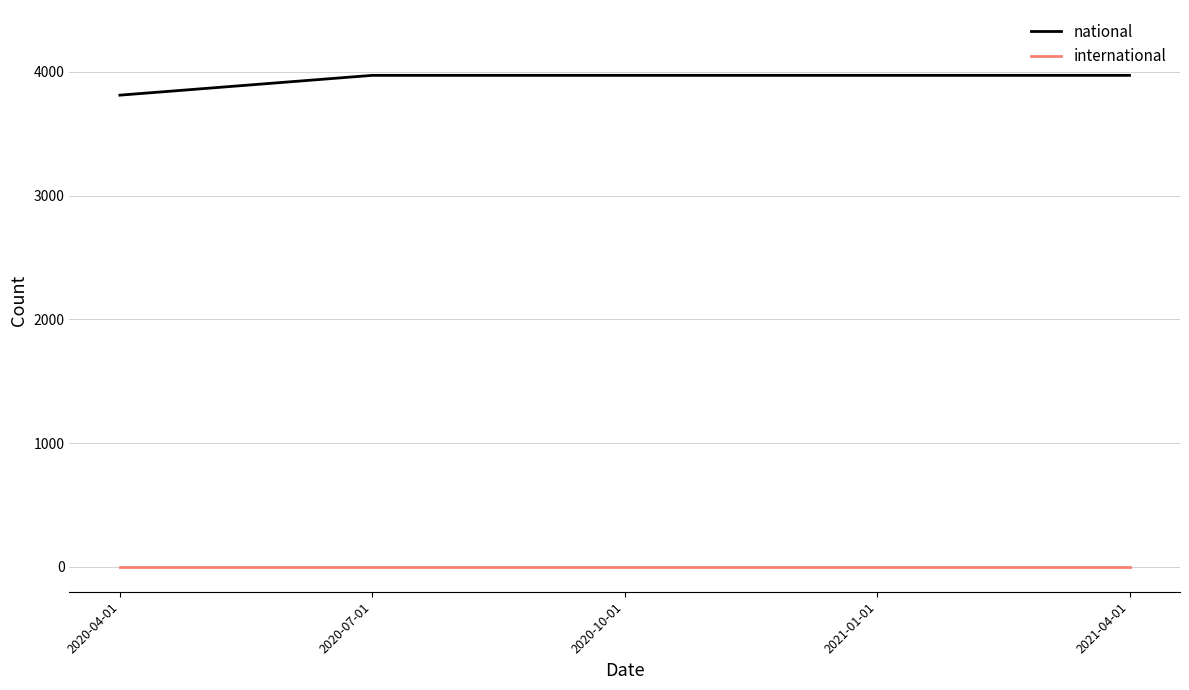

What is the lowest value of the national series?

3812